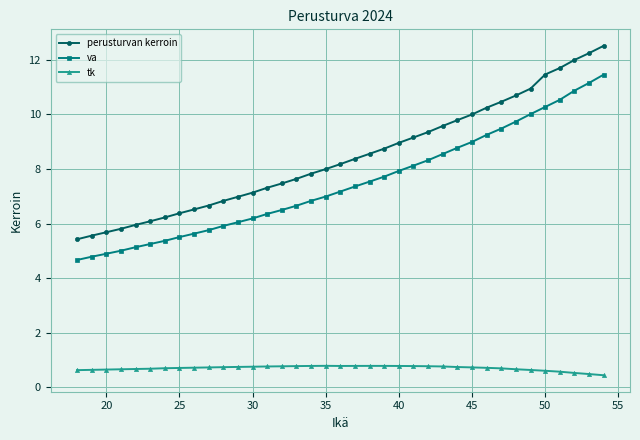

Which series has the largest total across all categories?

perusturvan kerroin